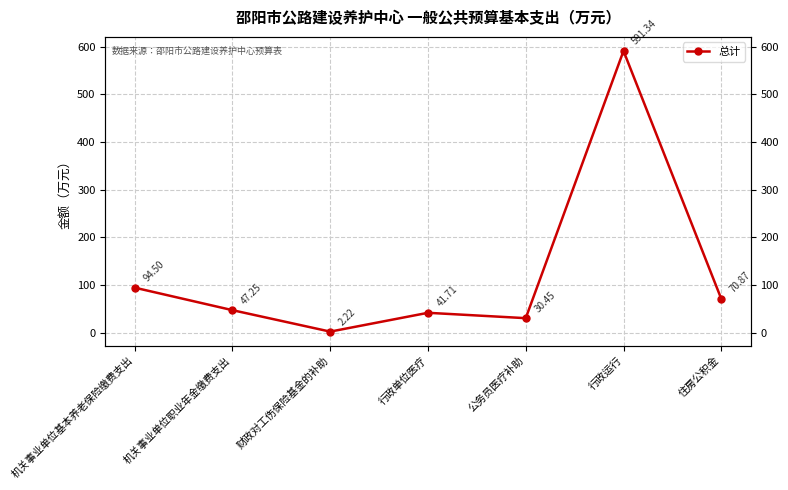

What is the label of the 3rd point from the left?

财政对工伤保险基金的补助